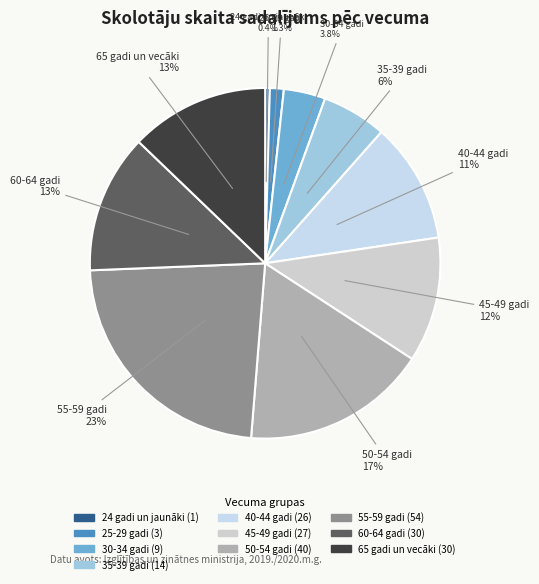

Combined, do 45-49 gadi and 35-39 gadi account for over 50%?

No